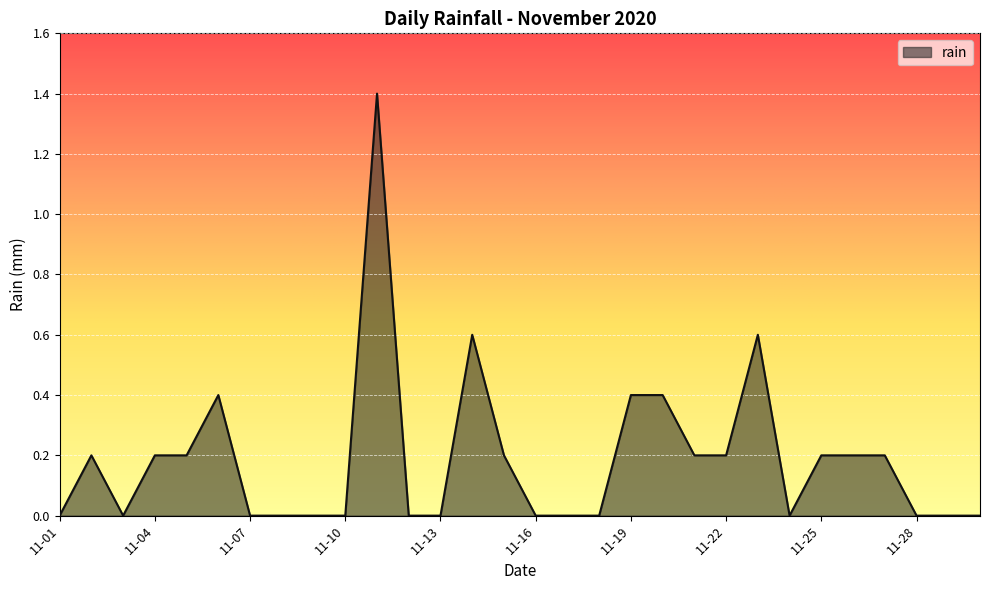

What is the greatest value displayed?

1.4